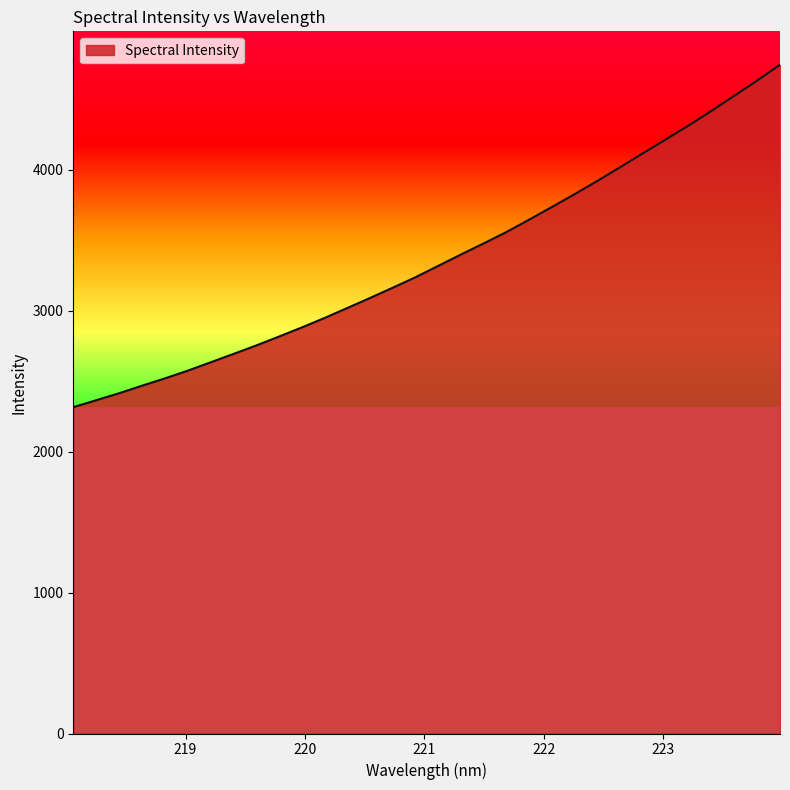

What is the average value?

3368.2